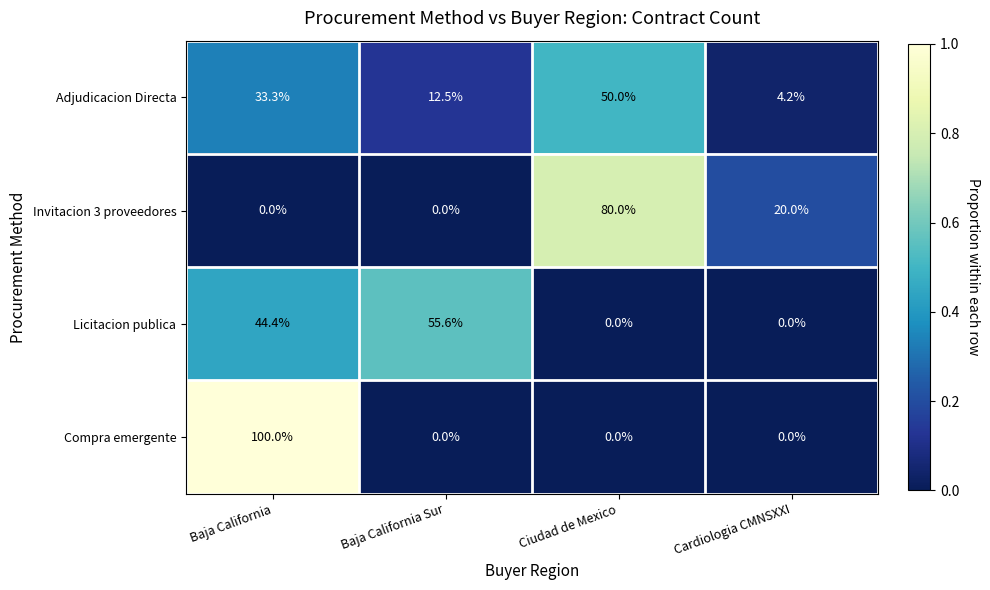

Reading right to left, what are all the values shown in this chart?

Adjudicacion Directa: 4.2	50.0	12.5	33.3
Invitacion 3 proveedores: 20.0	80.0	0.0	0.0
Licitacion publica: 0.0	0.0	55.6	44.4
Compra emergente: 0.0	0.0	0.0	100.0